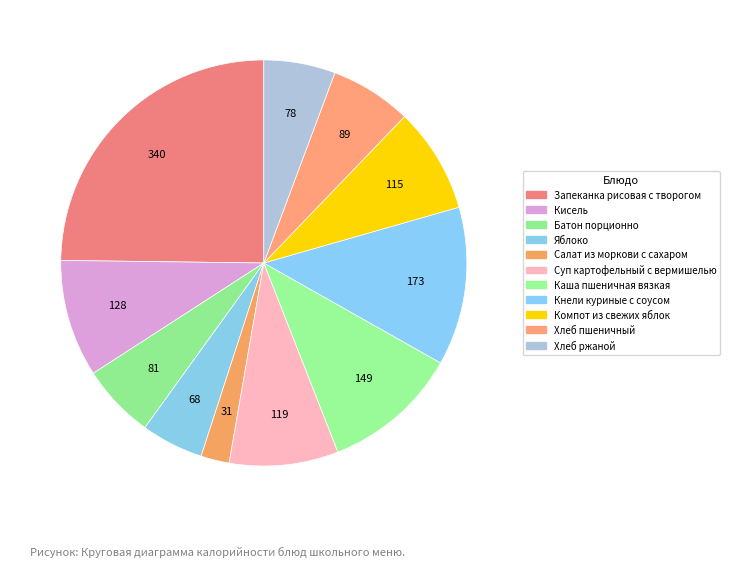

Do Батон порционно and Яблоко together represent more than half of the pie?

No